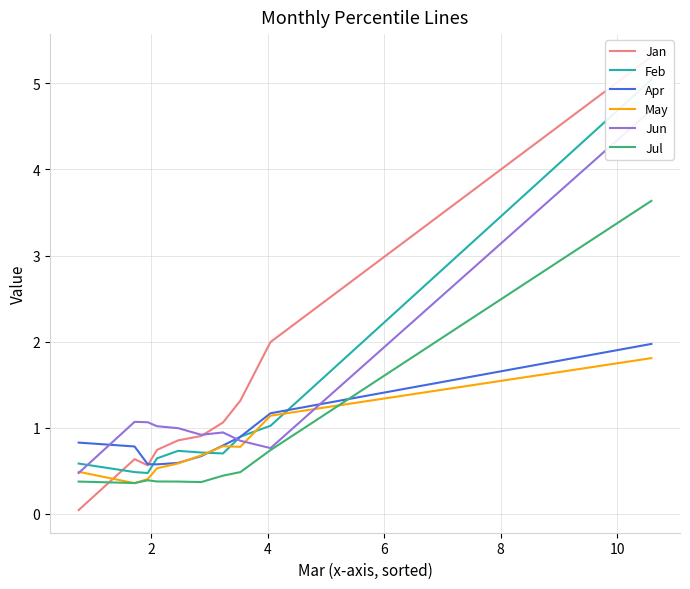

What is the maximum value for May?

1.8